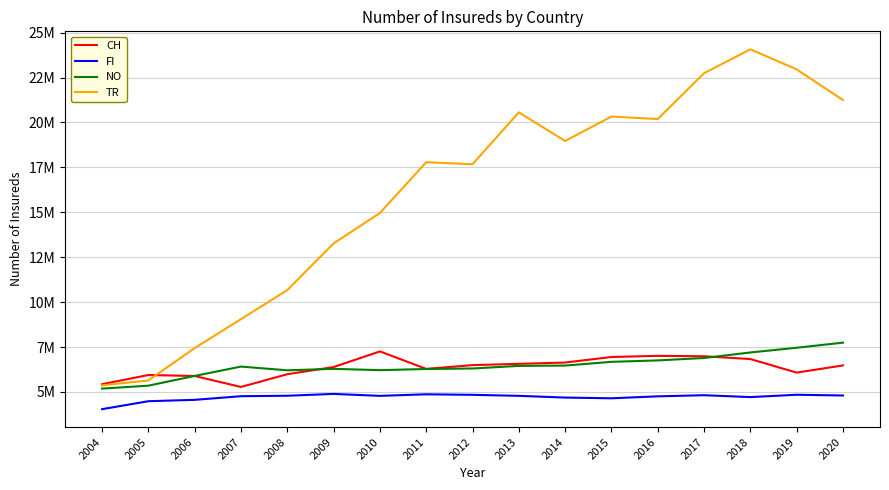

Does the chart have visible grid lines?

Yes